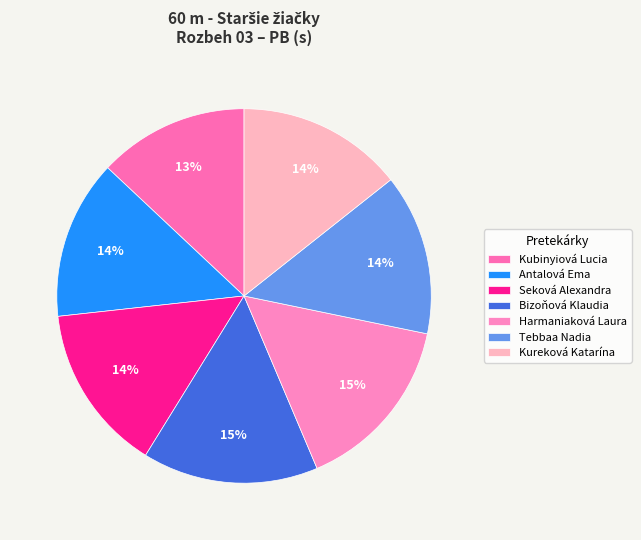

What is the ratio of the value at Kureková Katarína to the value at Bizoňová Klaudia?

0.9